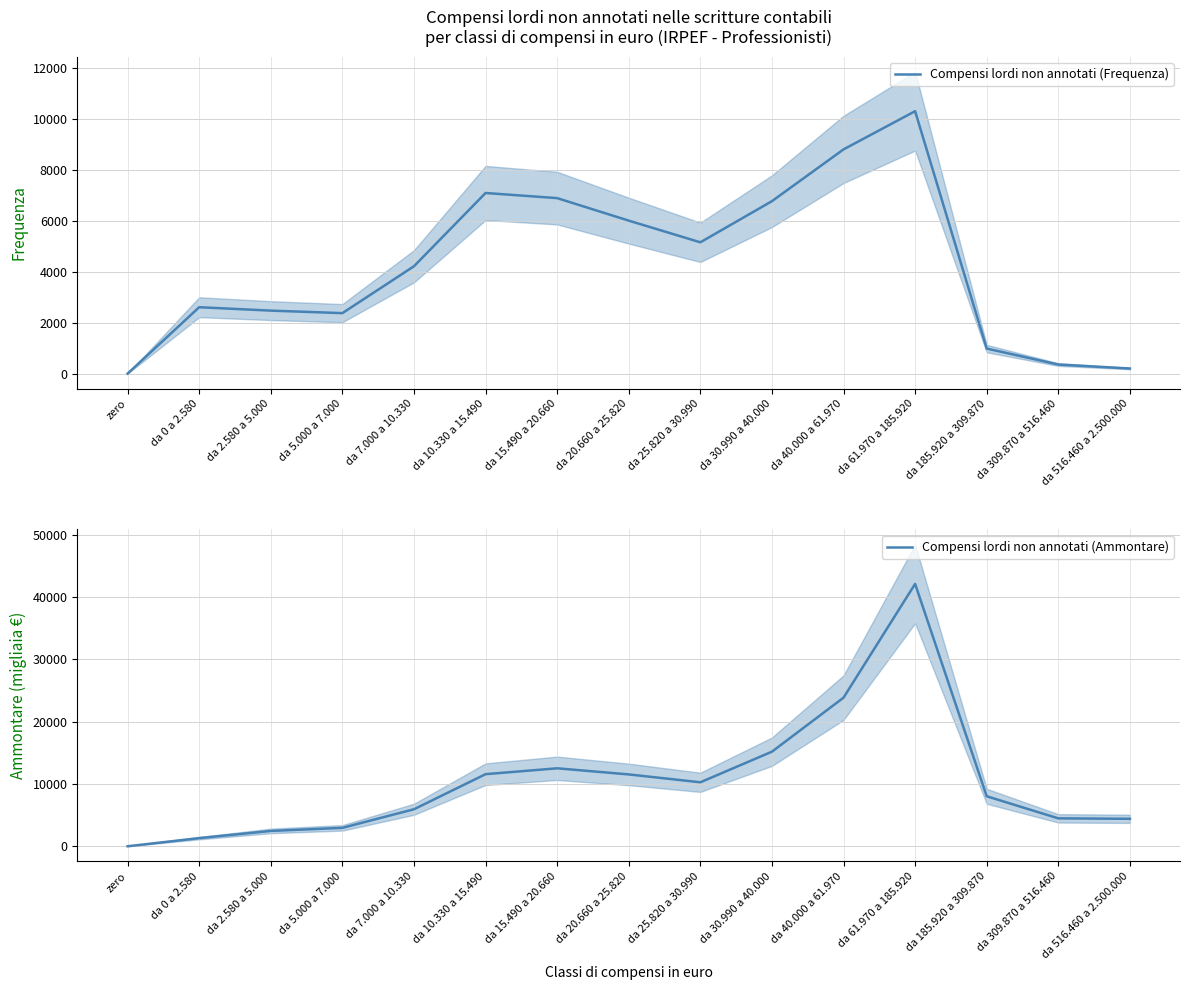

At how many categories does at least one series exceed 1437?

14